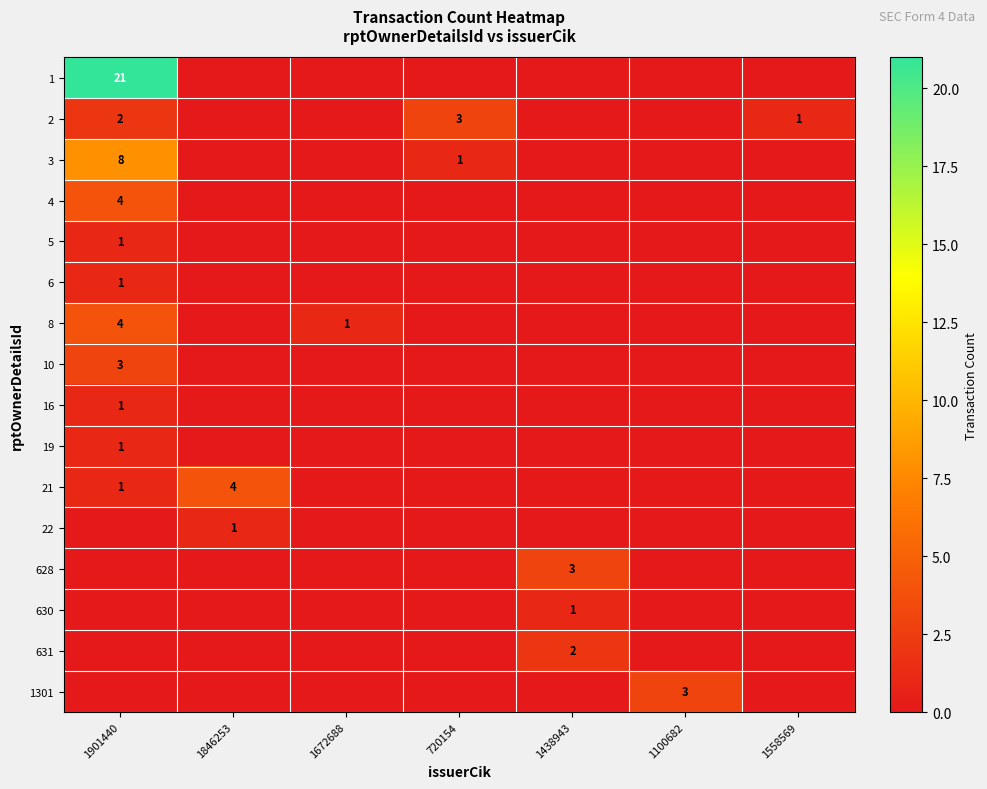

How many series are shown in this chart?

16